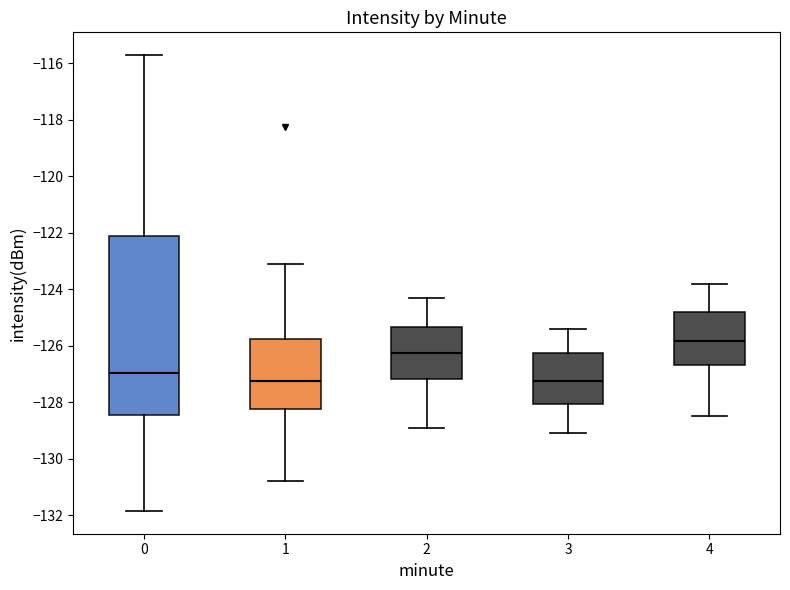

Comparing the boxes themselves (not the whiskers), which one is the tallest?

0